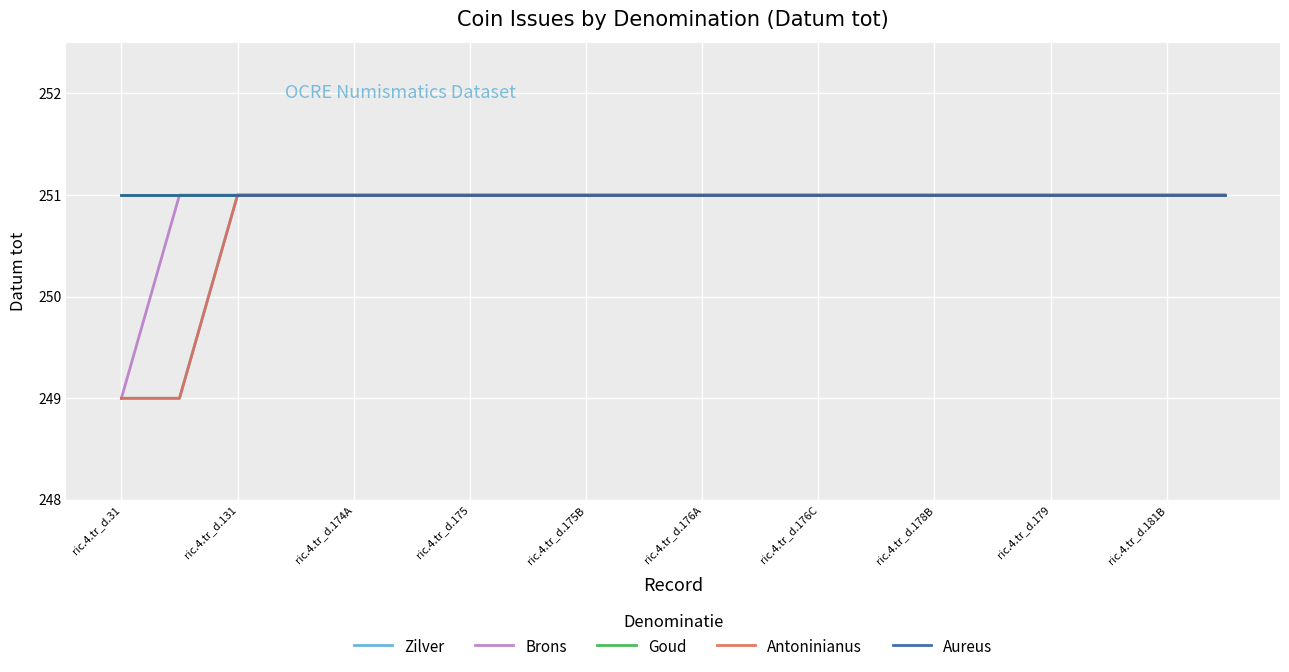

Reading right to left, list all the values displayed in this chart.

Zilver: 251	251	251	251	251	251	251	251	251	251	251	251	251	251	251	251	251	251	249	249
Brons: 251	251	251	251	251	251	251	251	251	251	251	251	251	251	251	251	251	251	251	249
Goud: 251	251	251	251	251	251	251	251	251	251	251	251	251	251	251	251	251	251	251	251
Antoninianus: 251	251	251	251	251	251	251	251	251	251	251	251	251	251	251	251	251	251	249	249
Aureus: 251	251	251	251	251	251	251	251	251	251	251	251	251	251	251	251	251	251	251	251